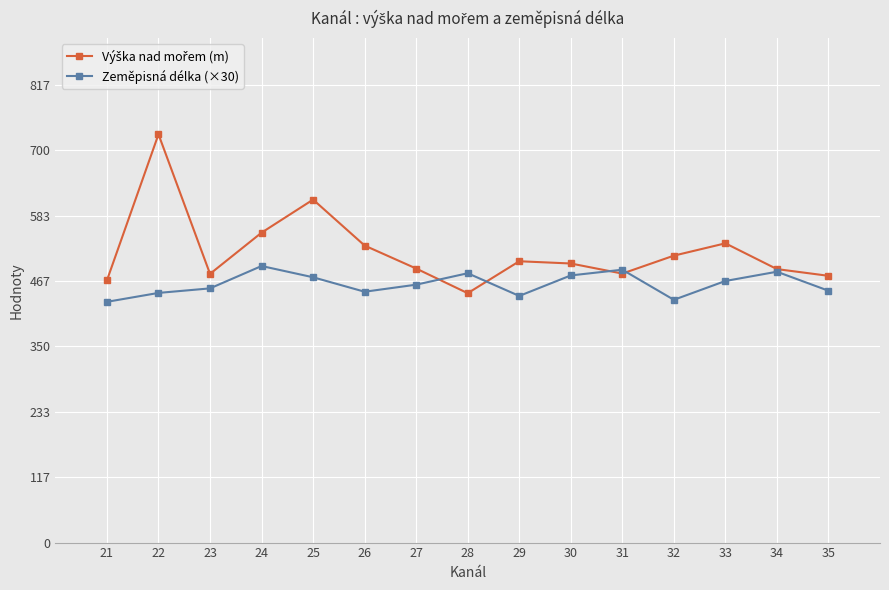

How many series are shown in this chart?

2